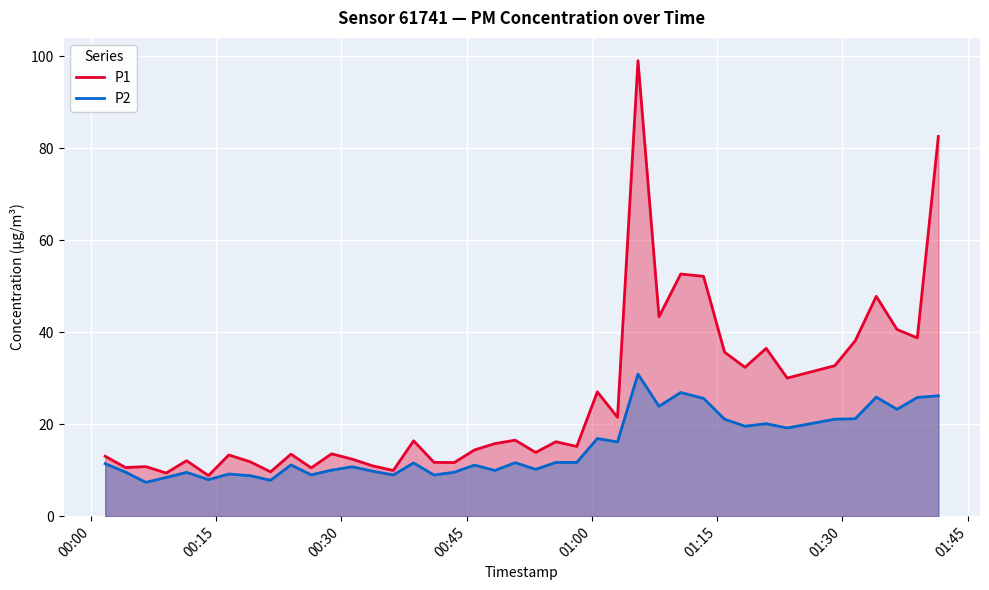

List the series in order of their peak value, lowest first.

P2, P1